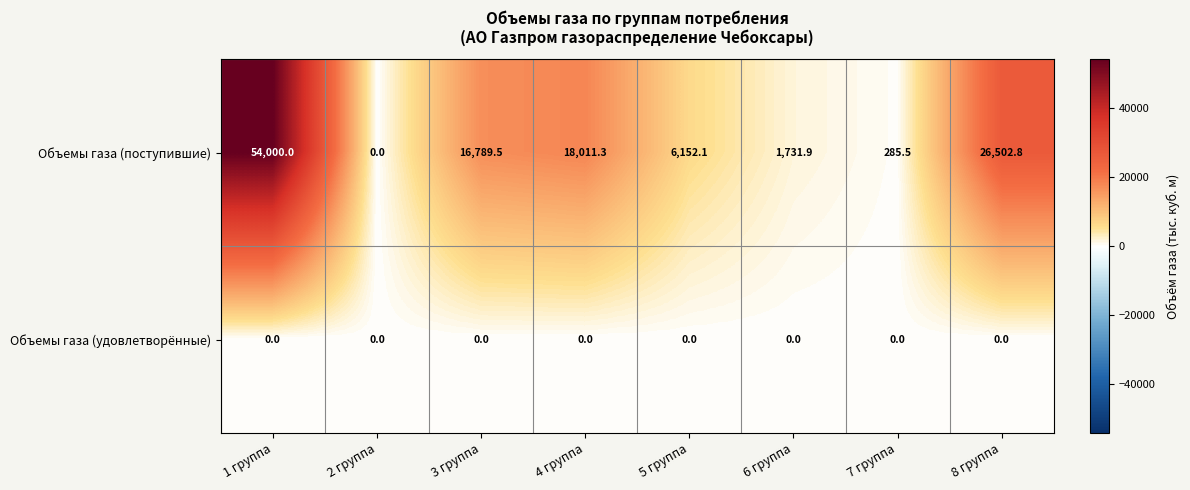

List the series in order of their peak value, highest first.

Объемы газа (поступившие), Объемы газа (удовлетворённые)